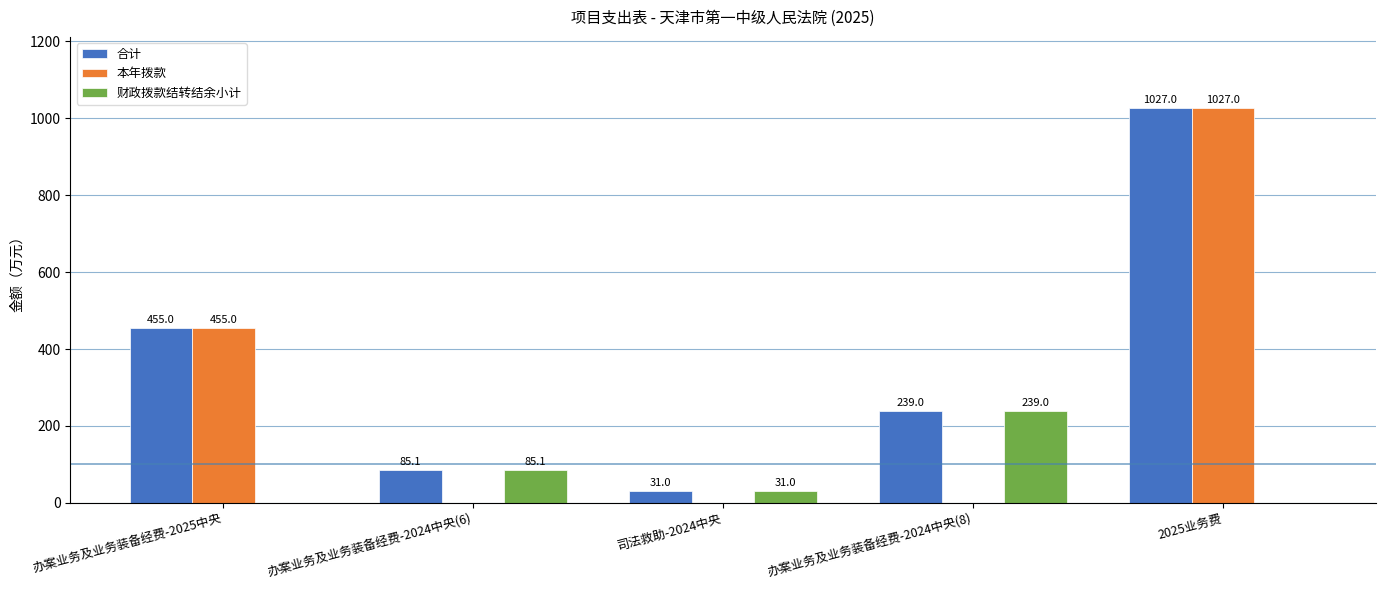

Which label corresponds to the largest value in the chart?

2025业务费